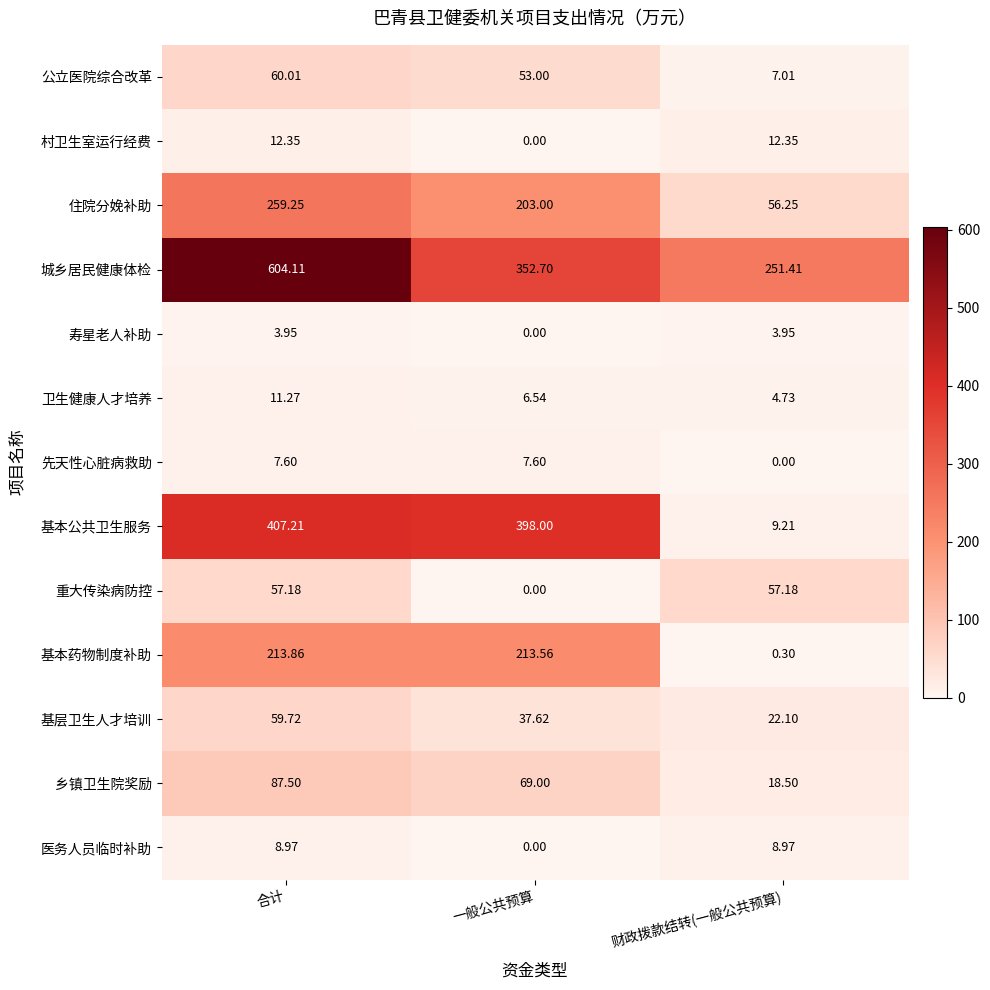

How many distinct data groups are displayed?

13